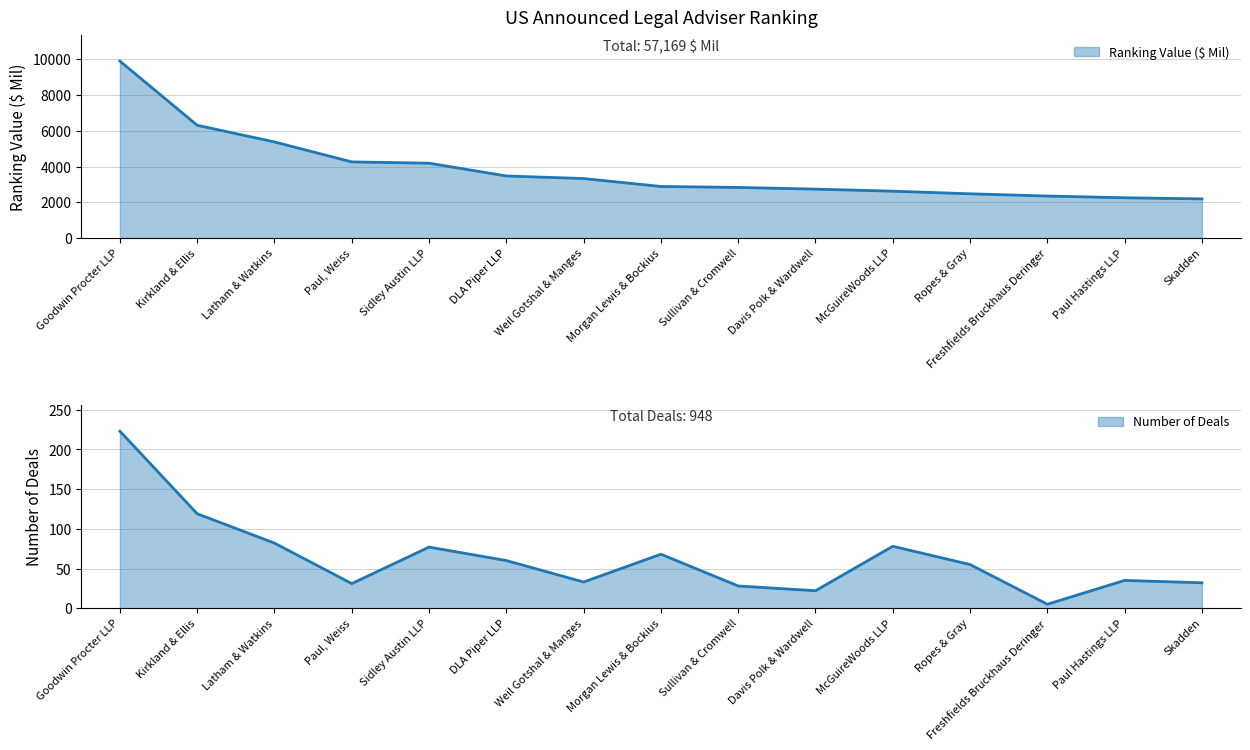

How many interior local valleys does the Number of Deals series have?

4